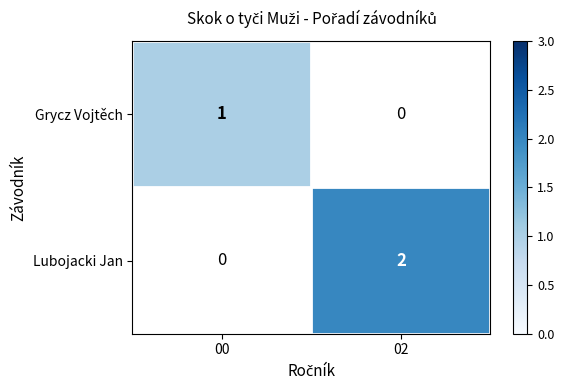

The Lubojacki Jan series shows 3 at 02. True or false?

False